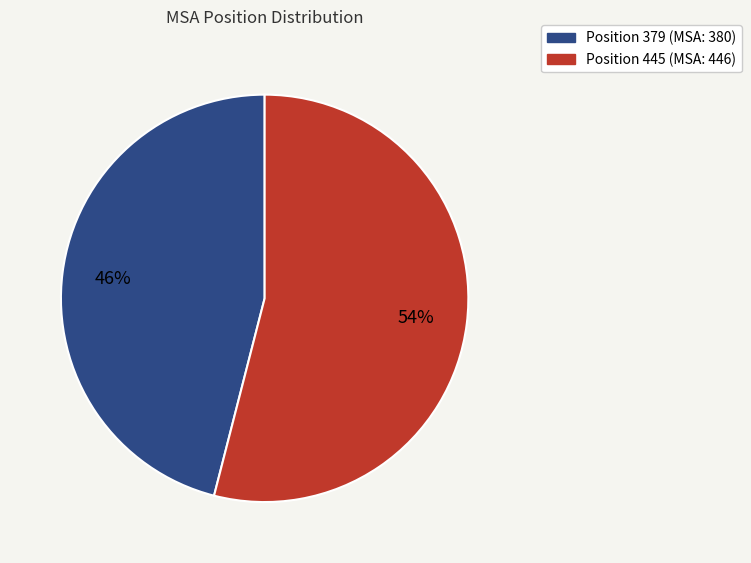

To the nearest percent, what is the difference between the largest and smallest slice percentages?

8%